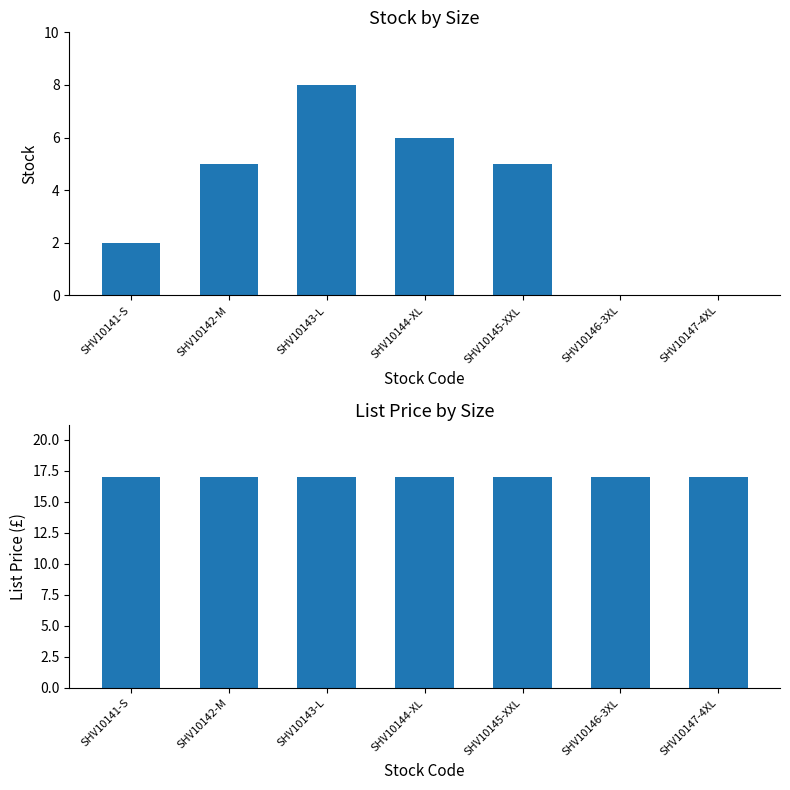

How many values in the Stock series are below 5?

3